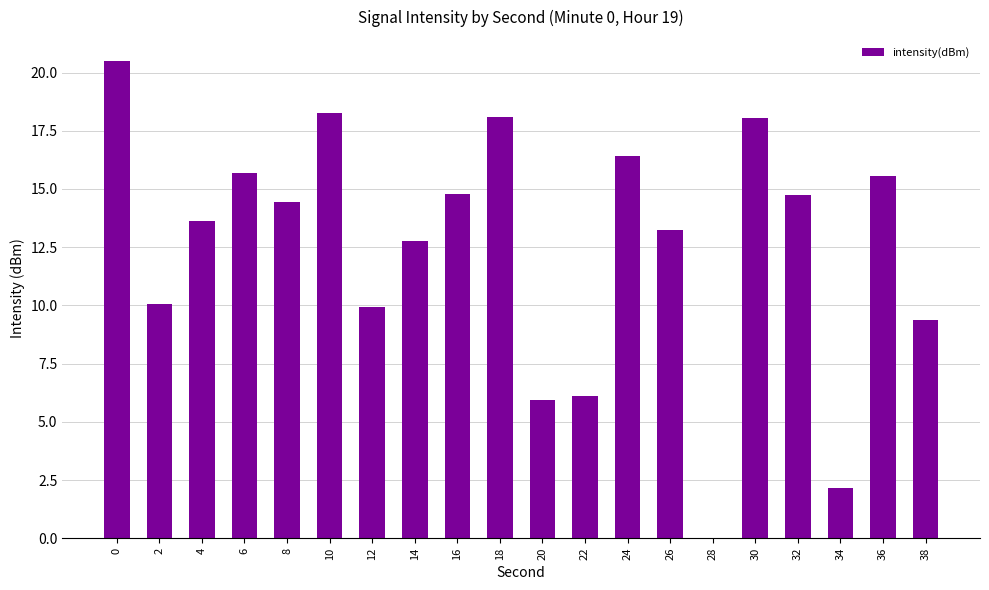

What is the change in value from 10 to 34?

-16.1